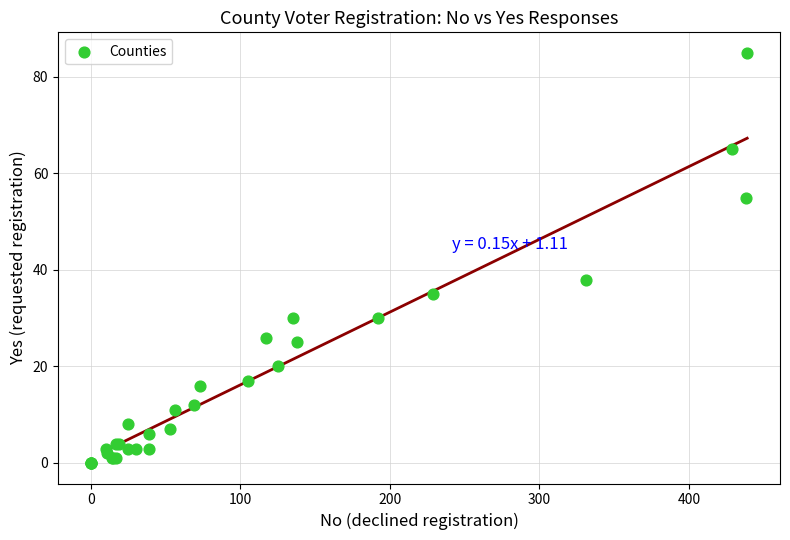

What Y value in the scatter plot is closest to 42?

38